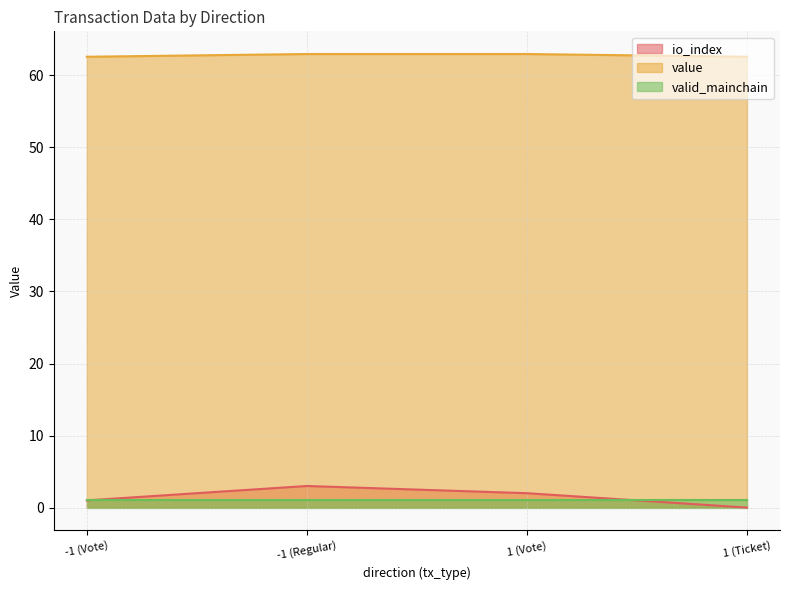

What is the label of the 2nd point from the left?

-1 (Regular)